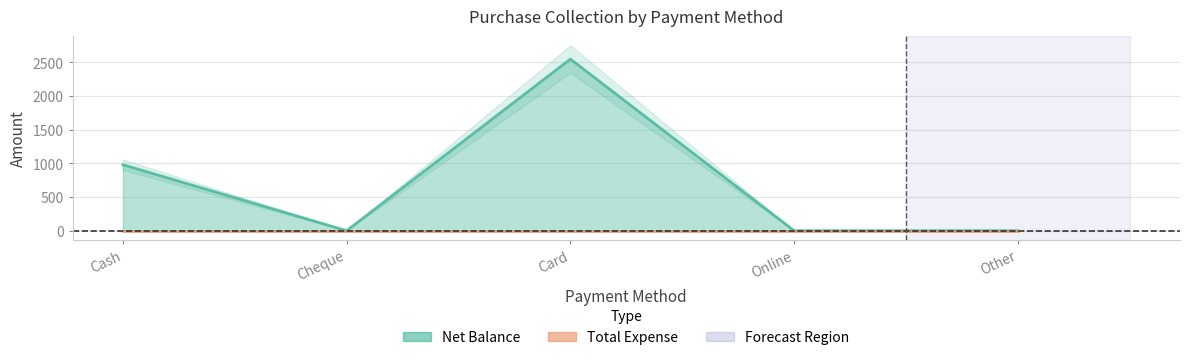

What is the maximum value shown in the chart?

2550